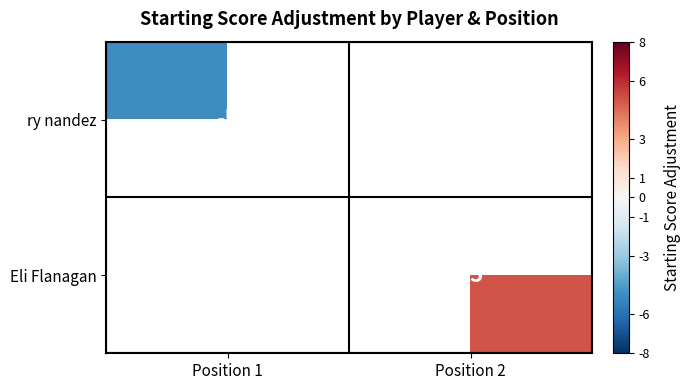

Count the number of categories in the chart.

2